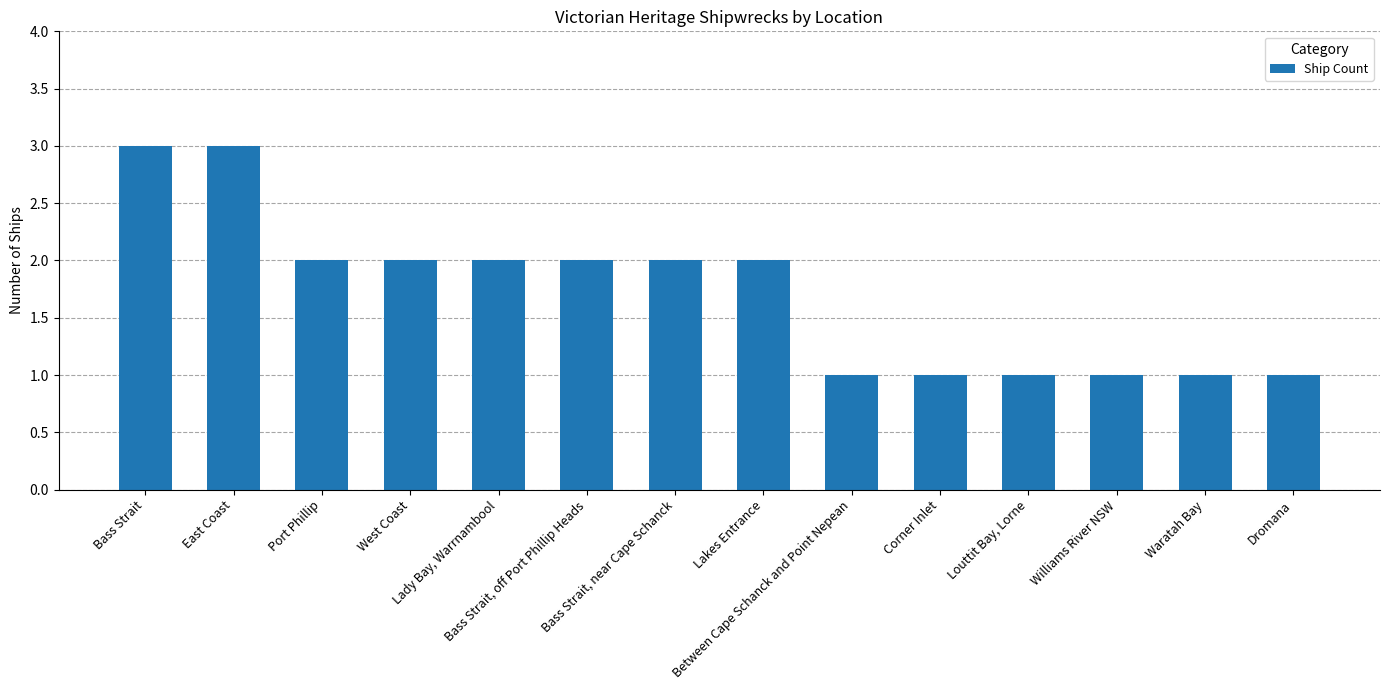

Read the value at Louttit Bay, Lorne.

1